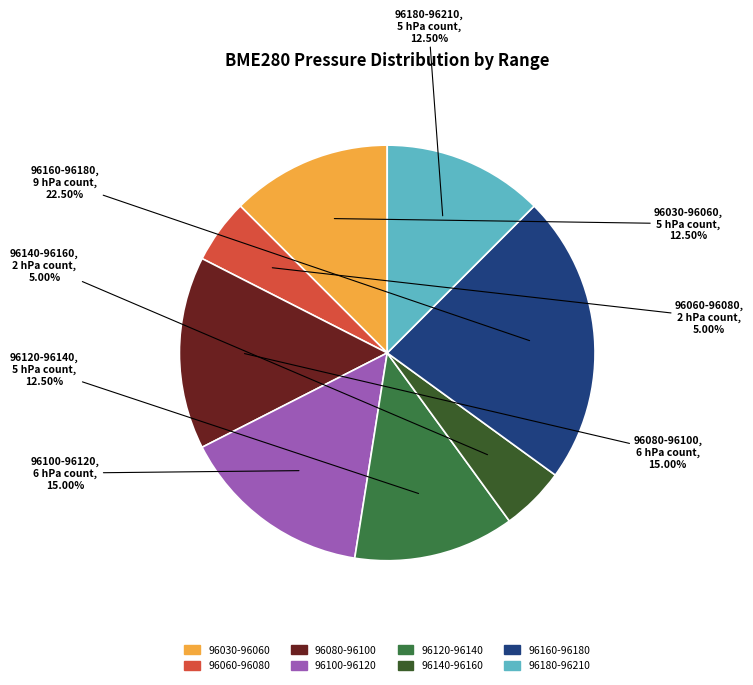

To the nearest percent, what is the average slice percentage?

12%